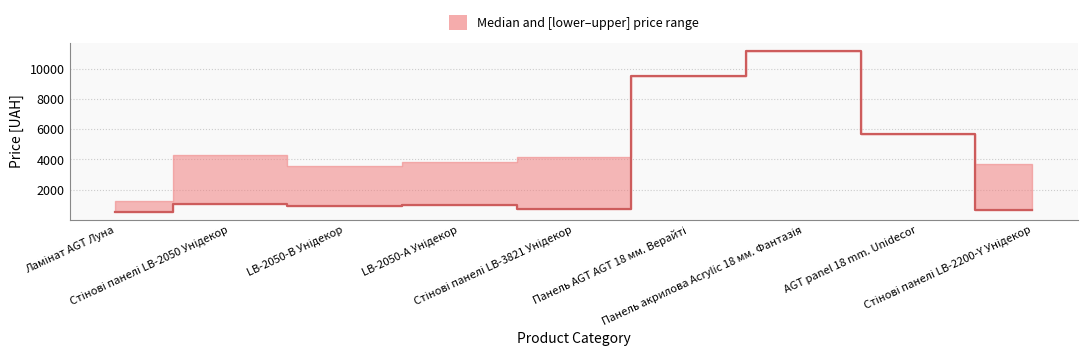

How many data points in median are above 963?

5